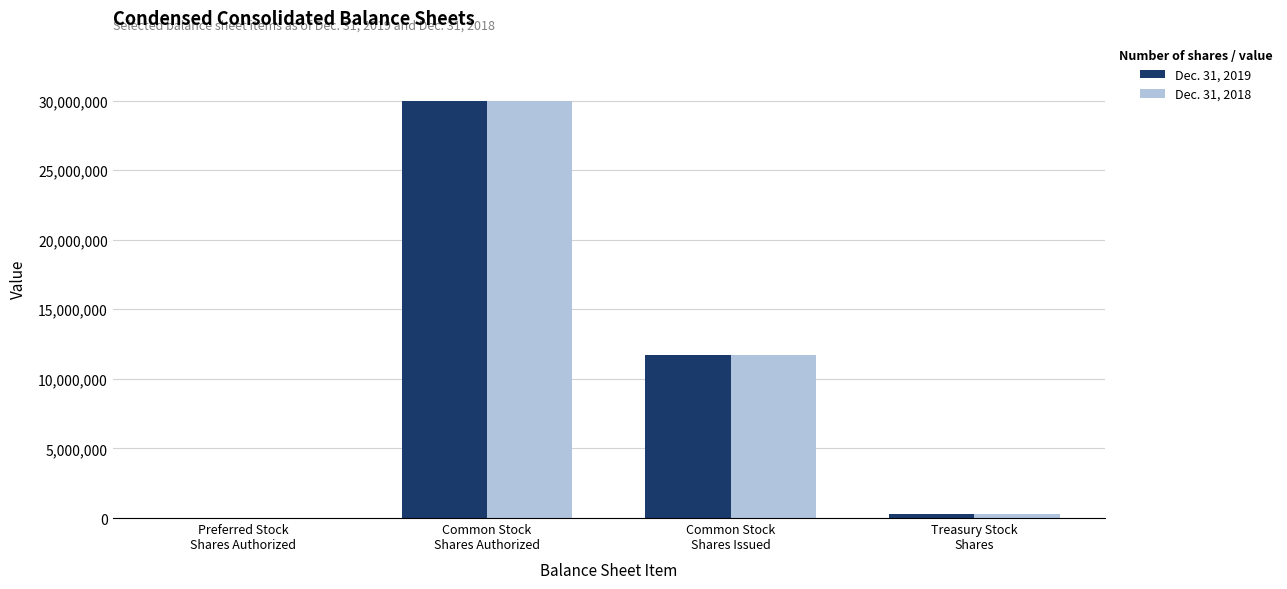

How many distinct data groups are displayed?

2